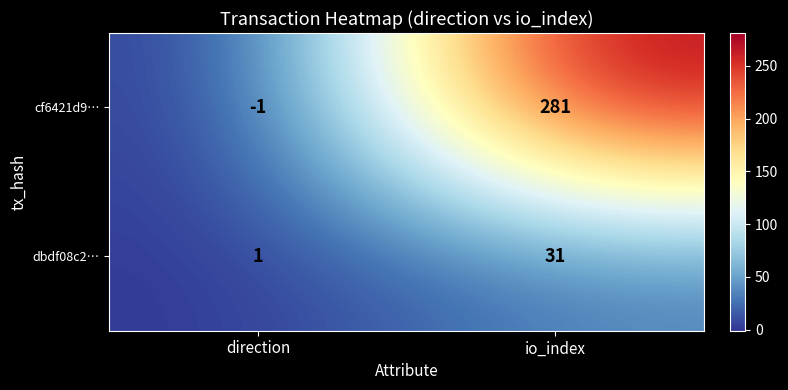

Rank the series by their maximum value, from highest to lowest.

cf6421d9…, dbdf08c2…